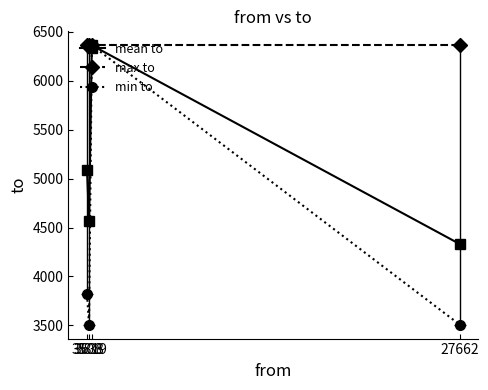

The value of min to at 27662 is 3508.0. True or false?

True